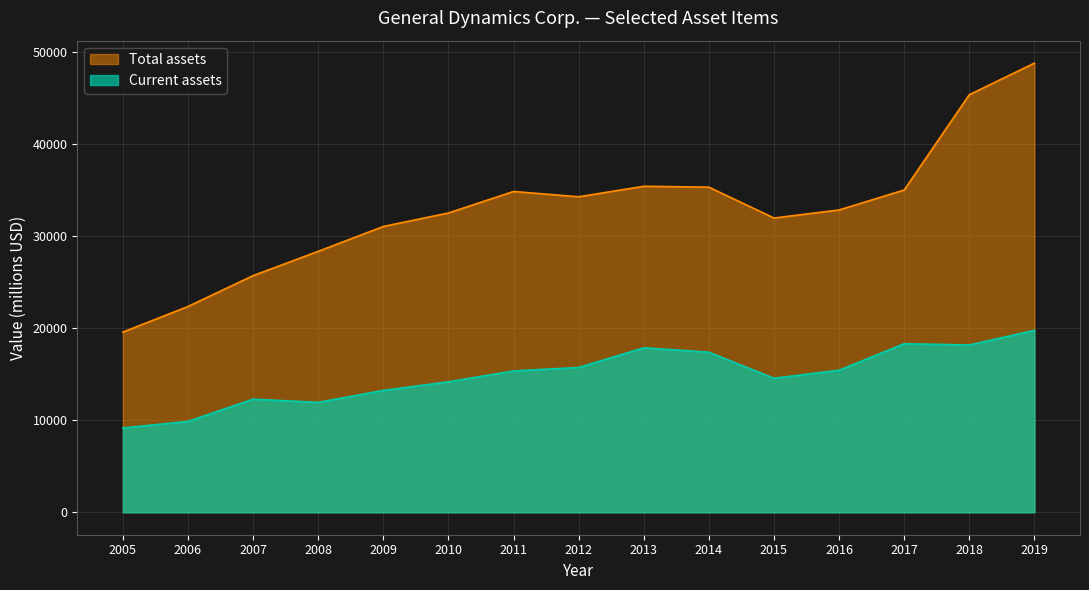

What is the sum of the Current assets values at 2010 and 2012?

29930